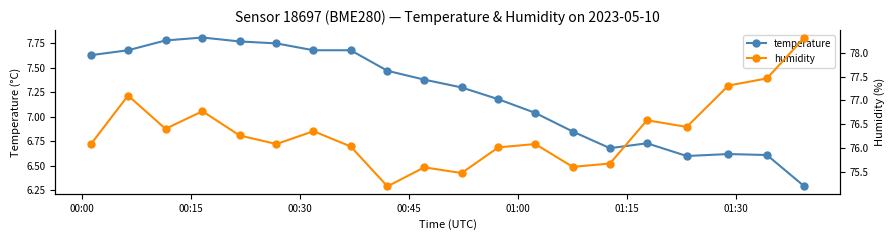

Which series has the largest total across all categories?

humidity